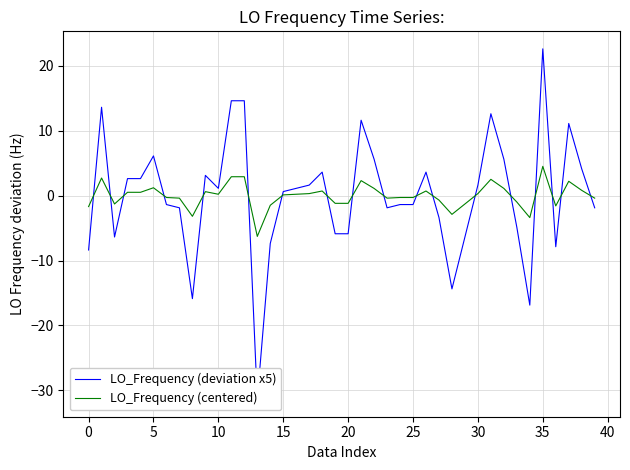

How many values in the LO_Frequency (deviation x5) series exceed 1?

20